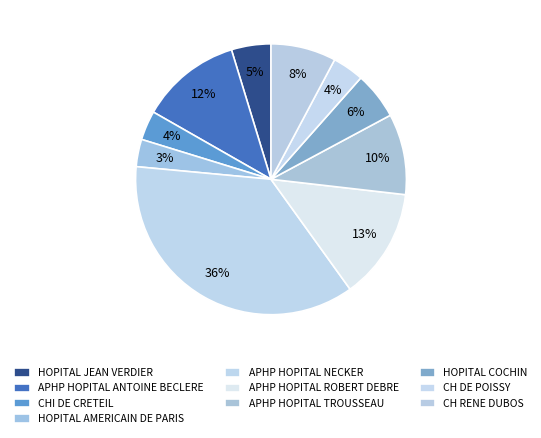

What is the largest slice in the pie chart?

APHP HOPITAL NECKER